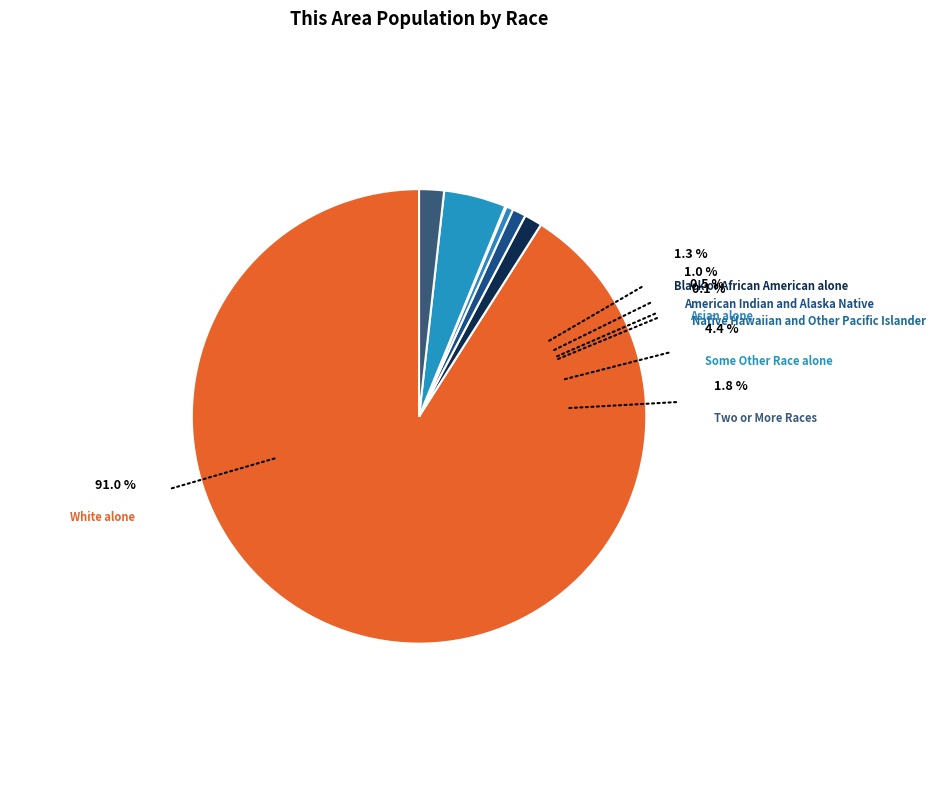

How many slices are in this pie chart?

7